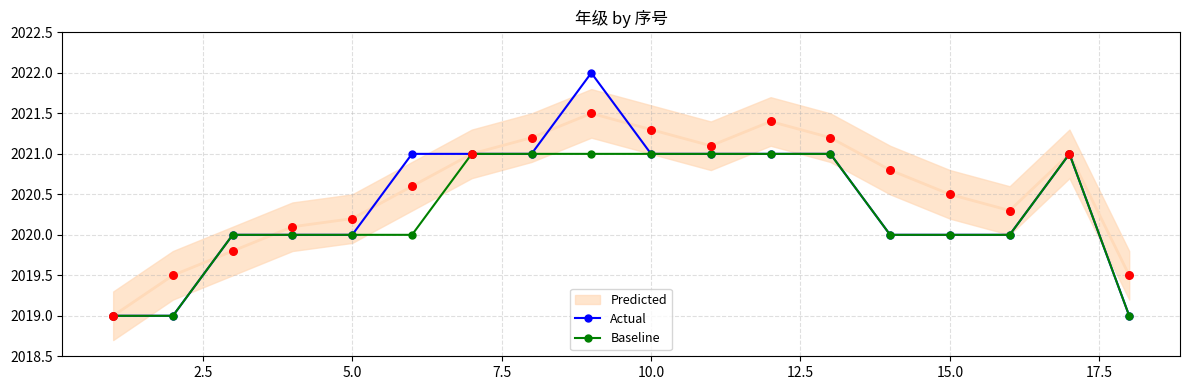

What is the highest value of the Baseline series?

2021